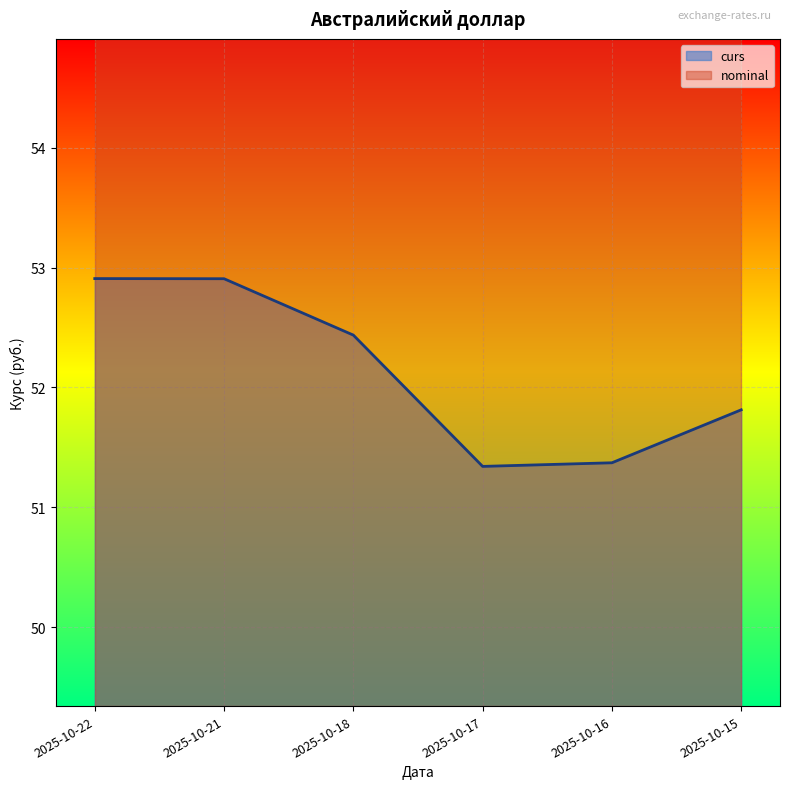

What is the greatest value displayed?

52.9